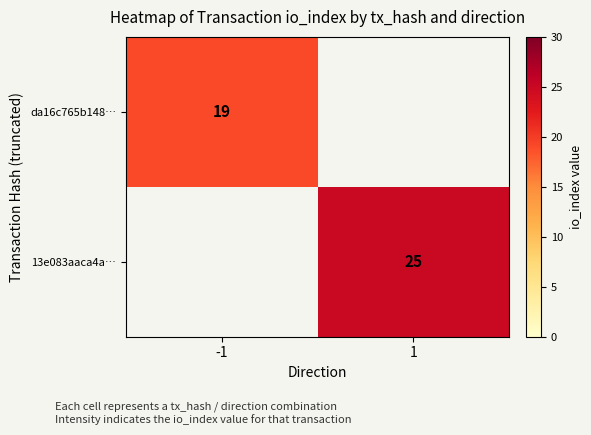

Is it true that da16c765b148… equals 19 at -1?

True